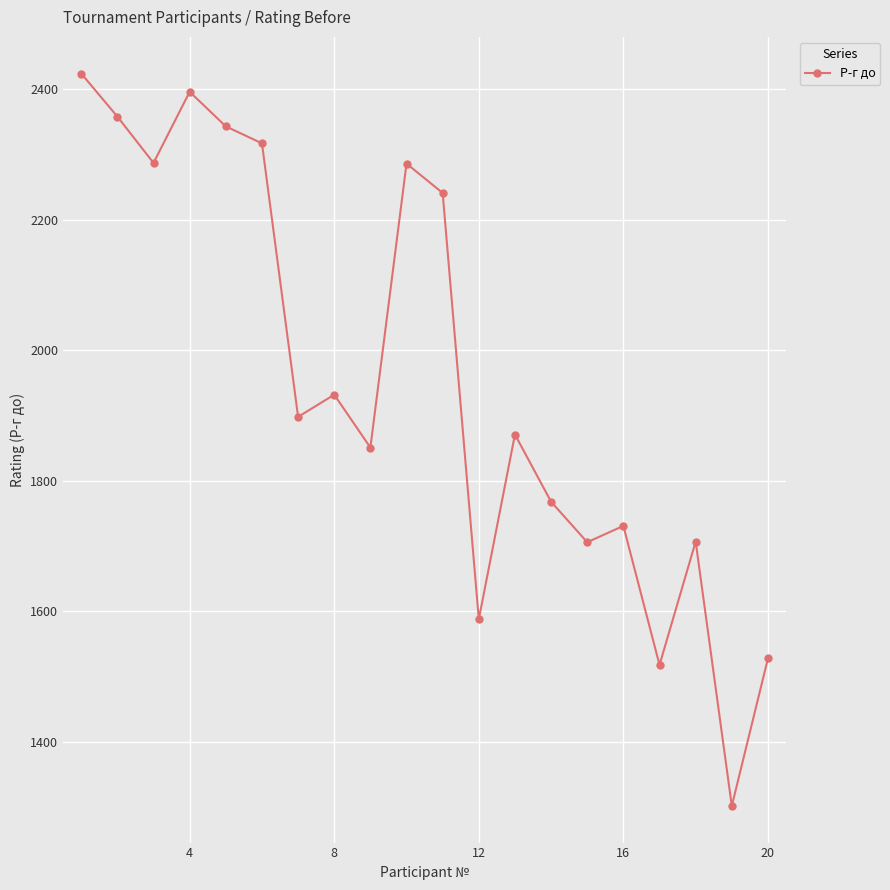

What is the average value?

1953